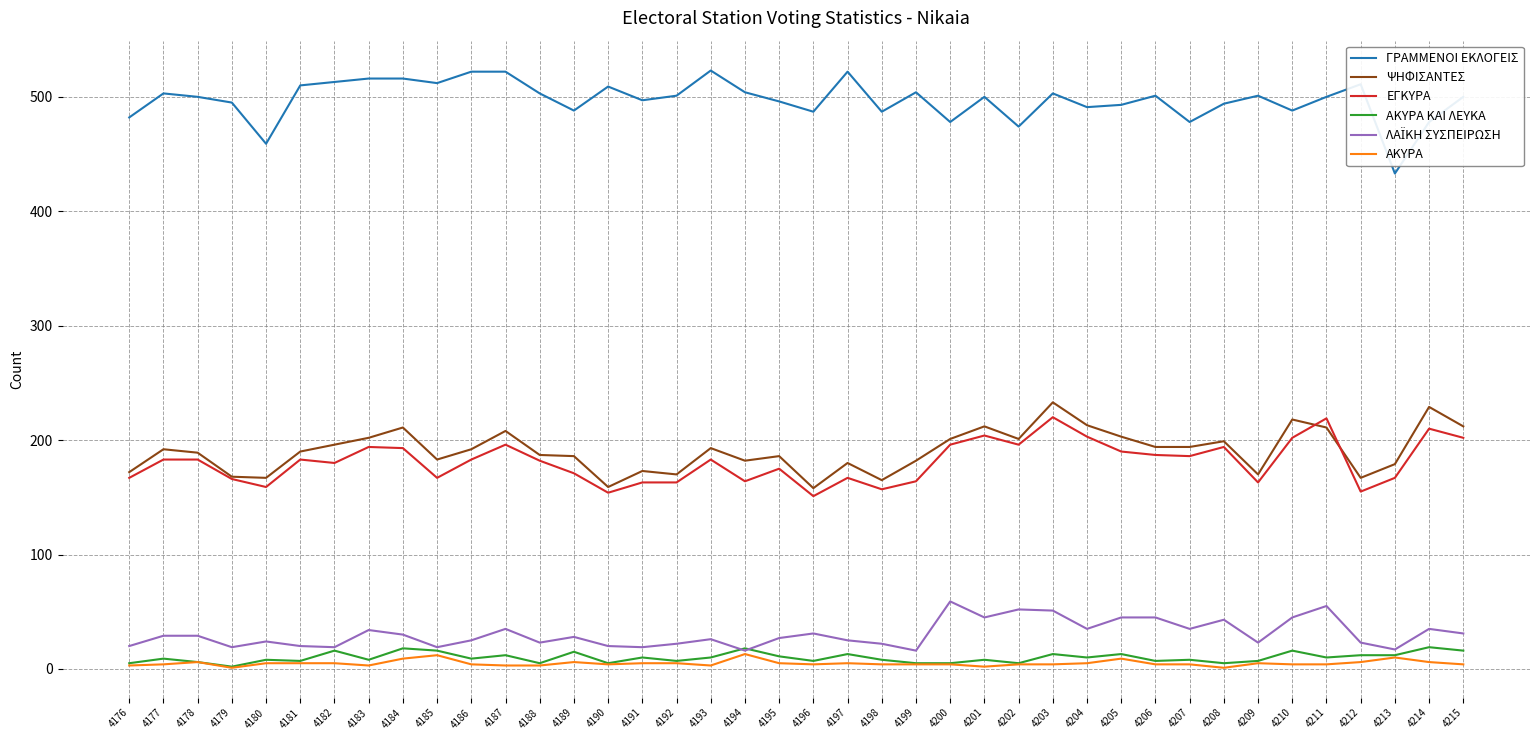

Which series has the widest spread of values?

ΓΡΑΜΜΕΝΟΙ ΕΚΛΟΓΕΙΣ